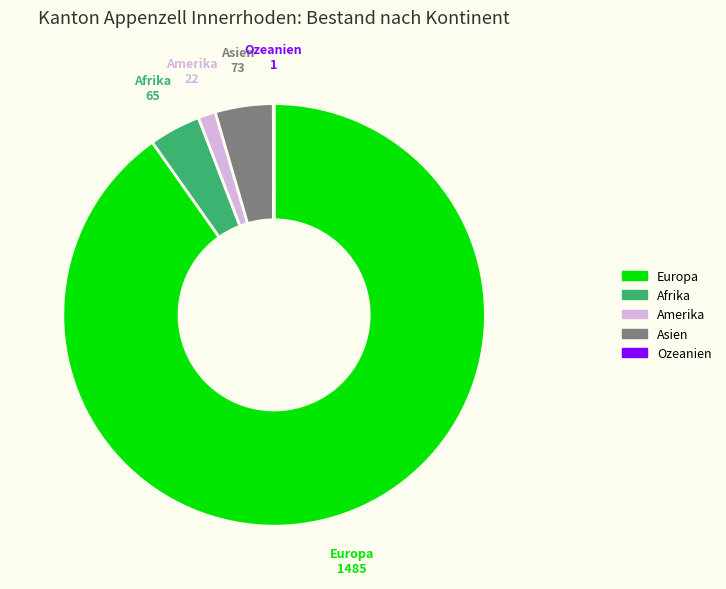

Do Afrika and Europa together represent more than half of the pie?

Yes